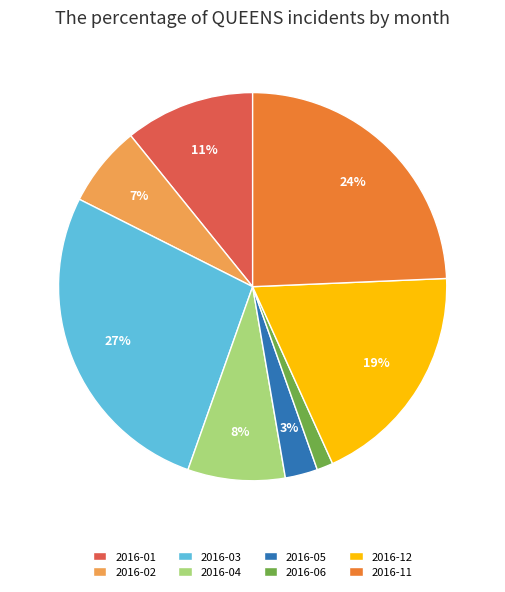

Is 2016-04 the majority of the pie?

No